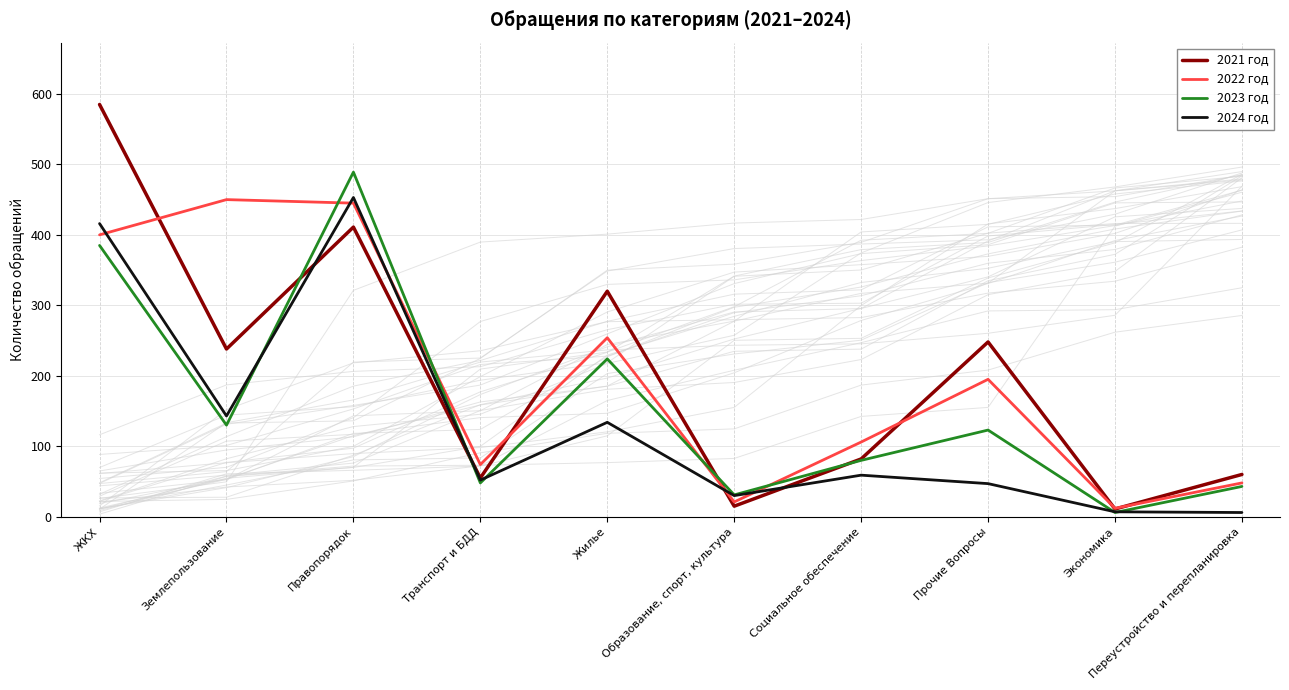

Where is 2022 год nearest to the value 231?

Жилье